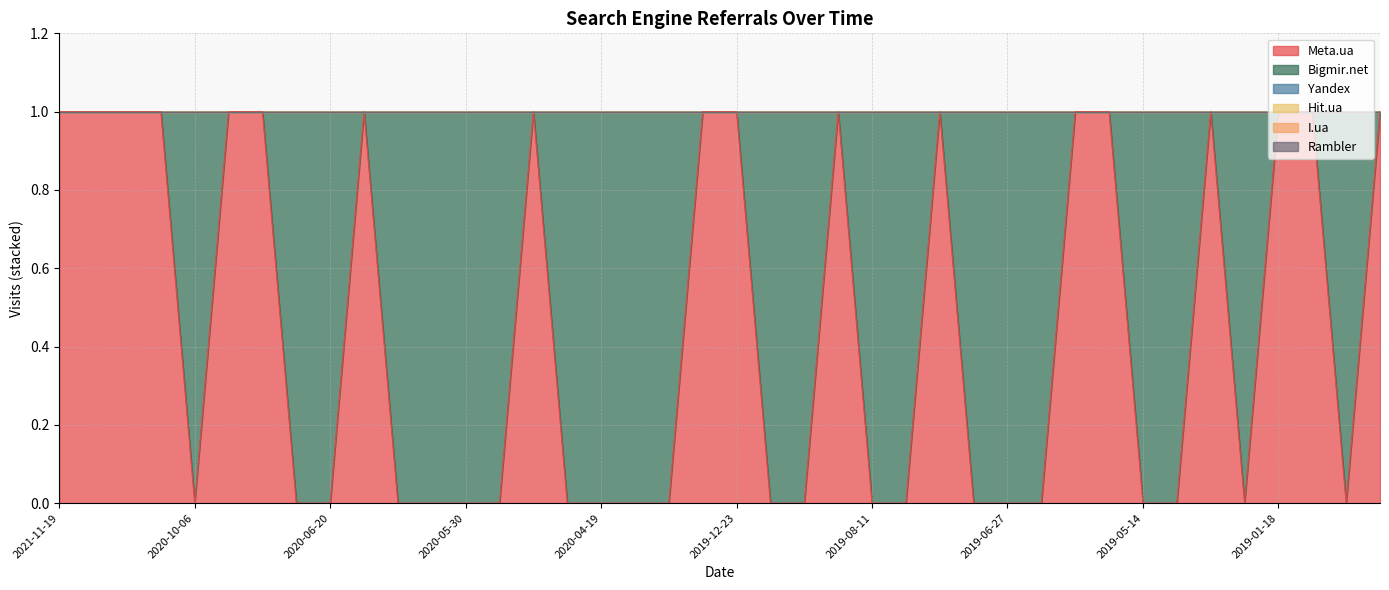

At which label does Rambler reach its peak?

2021-11-19